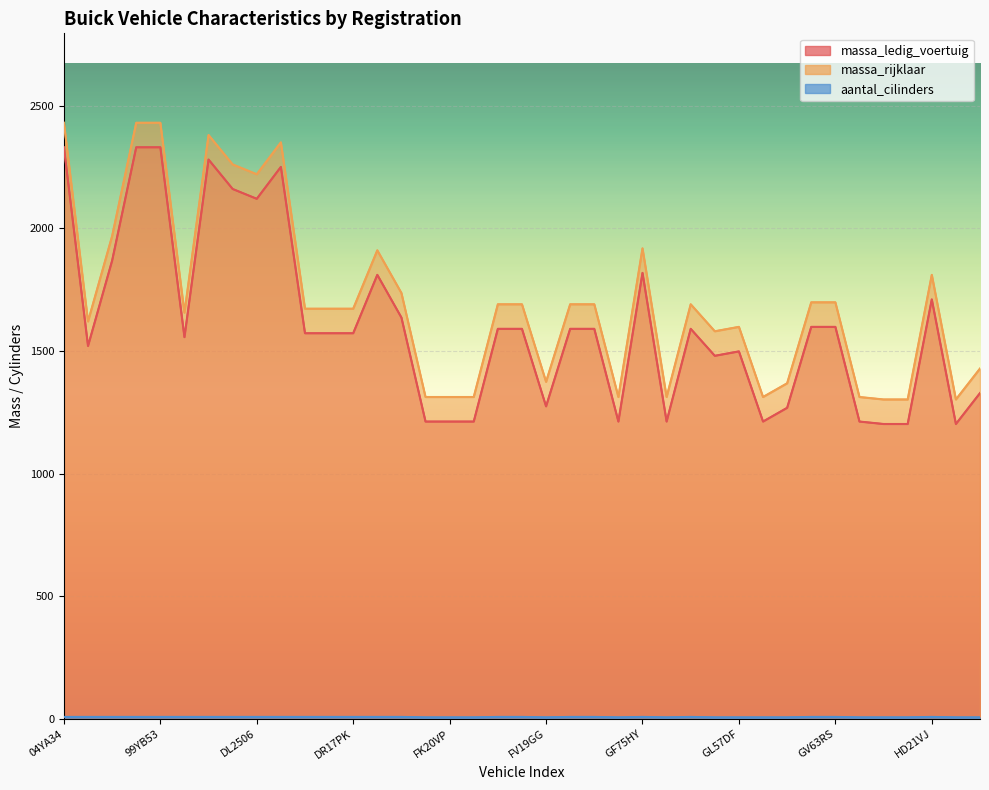

How many values in the massa_rijklaar series exceed 1672?

19